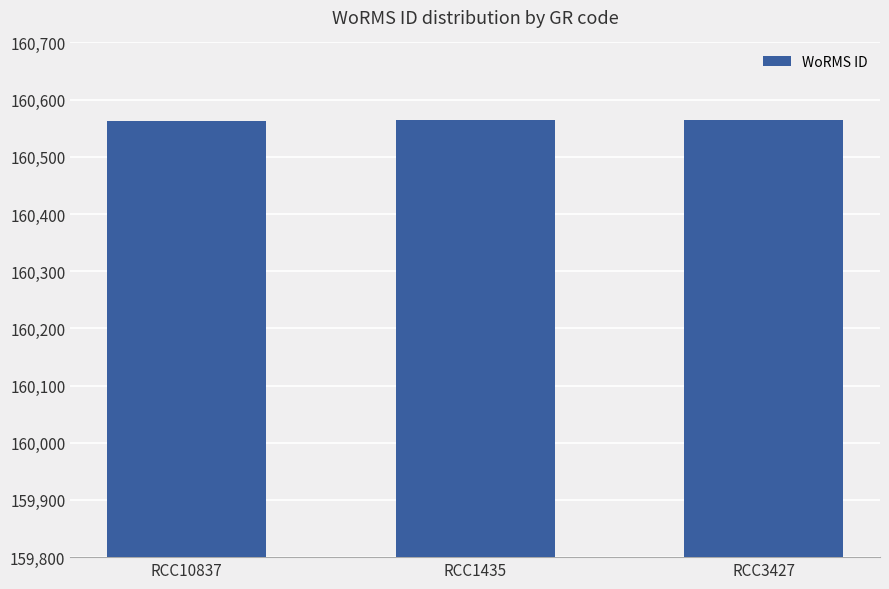

True or false: the data shows 108963 at RCC10837.

False